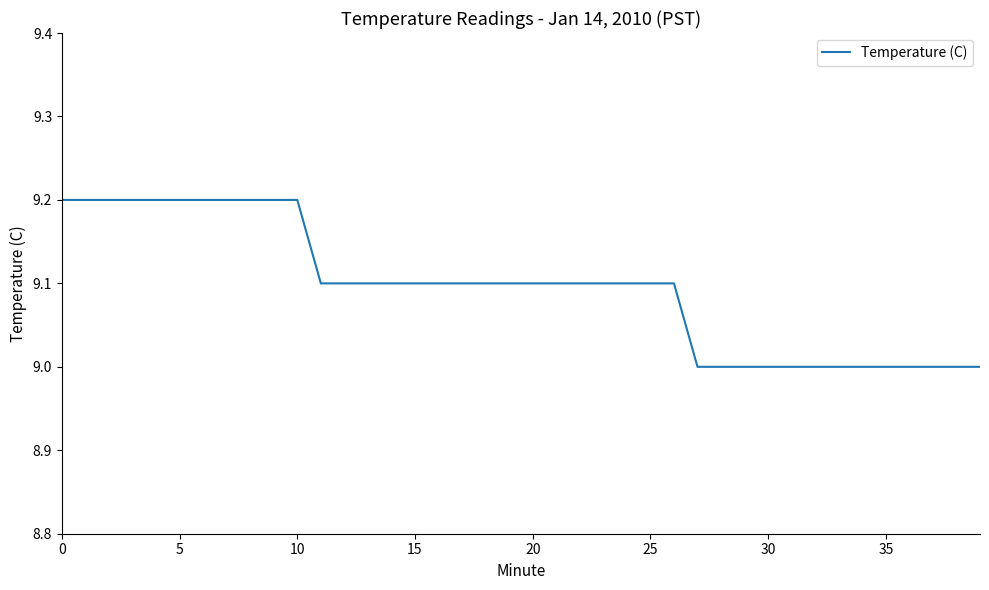

What is the smallest value displayed?

9.0